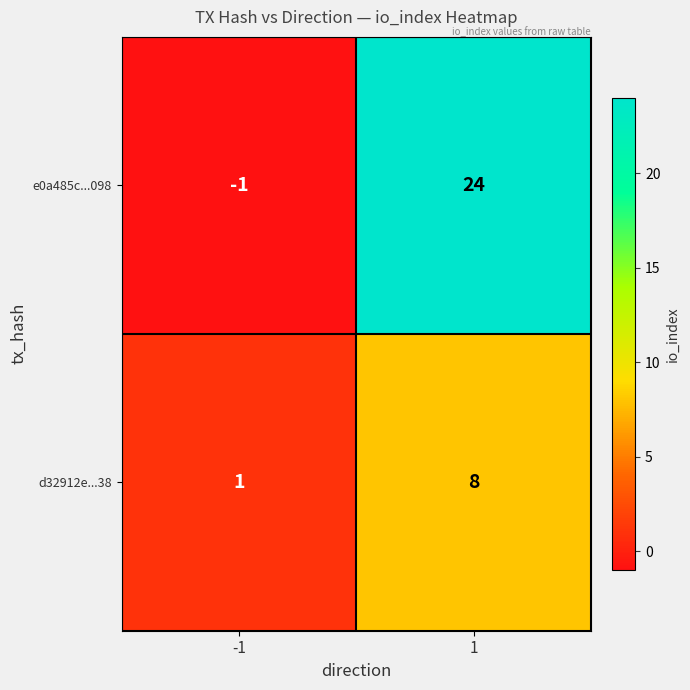

At -1, list the series in order from smallest to largest.

e0a485c...098, d32912e...38